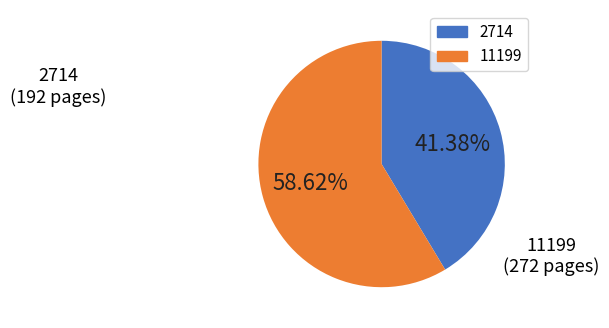

Which category has the smallest portion of the pie?

2714